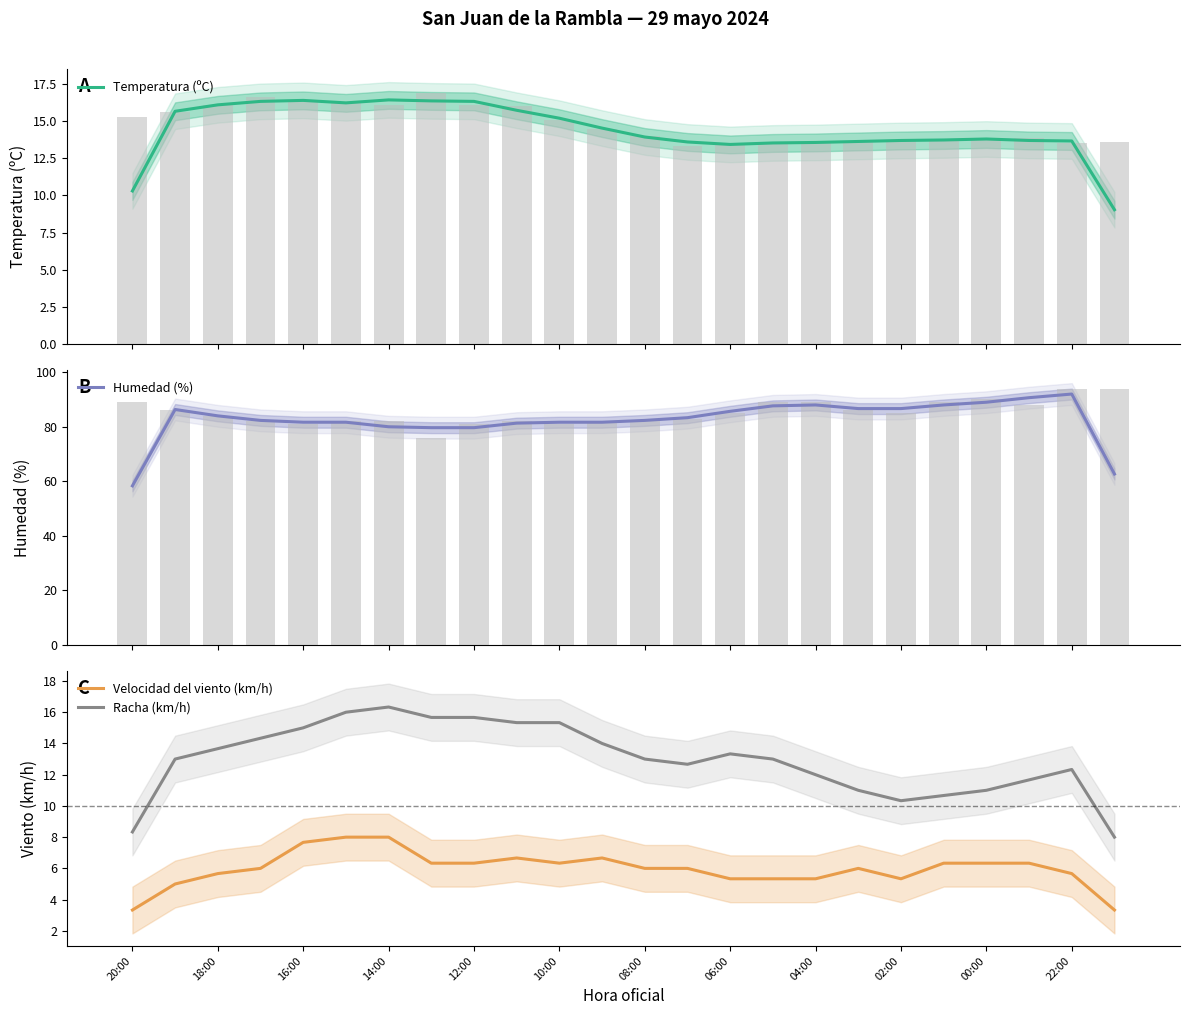

At how many categories does at least one series exceed 25?

24